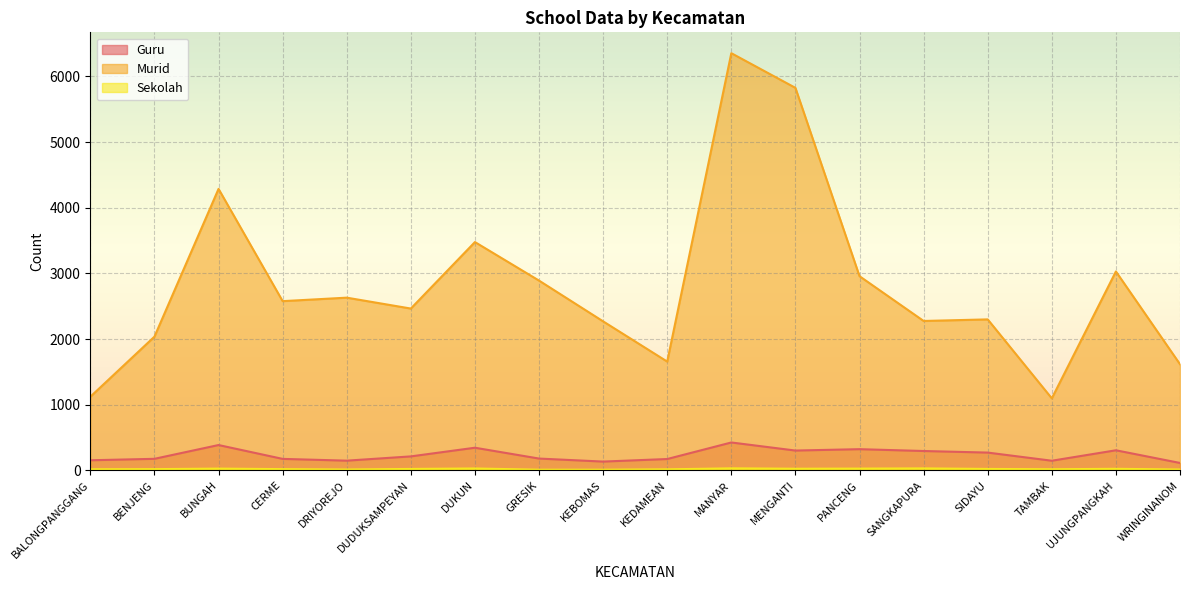

The Guru series shows 323 at PANCENG. True or false?

True